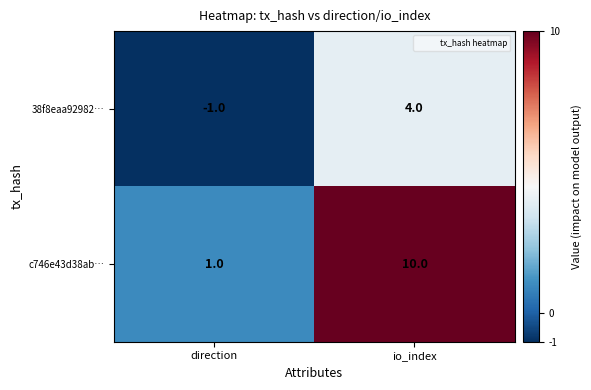

Count the number of data series in this chart.

2